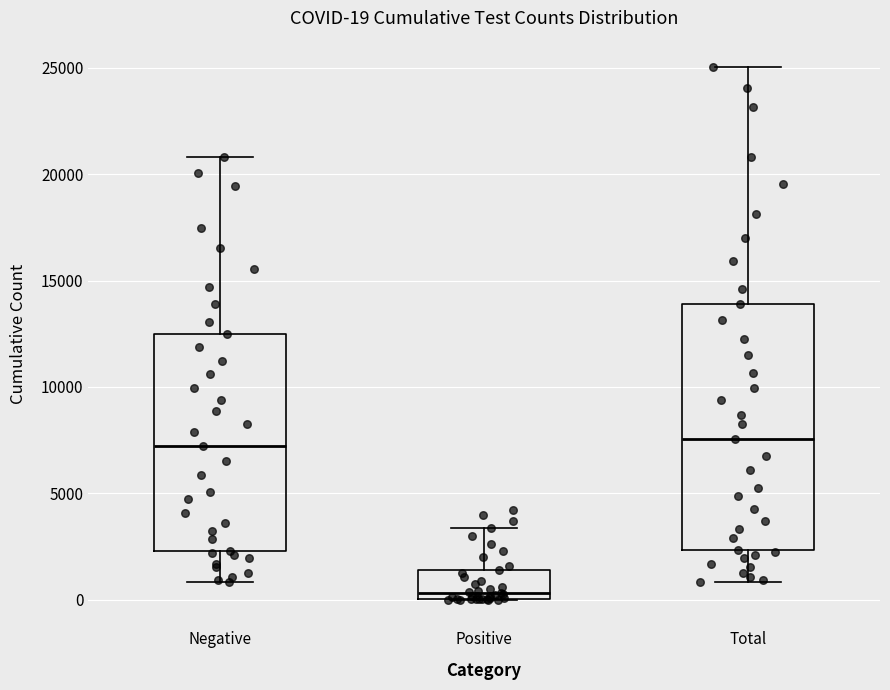

Comparing the boxes themselves (not the whiskers), which one is the tallest?

Total